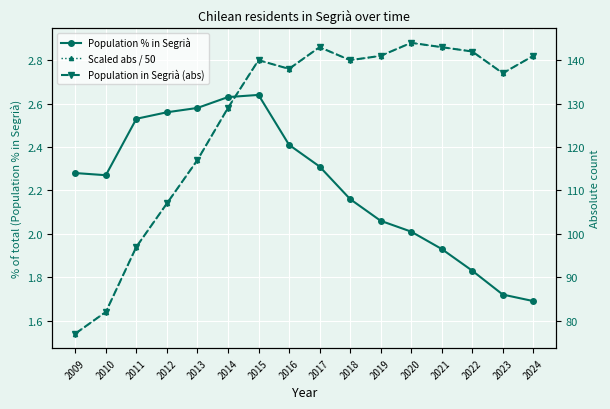

What is the average value of the Population in Segrià (abs) series?

126.1